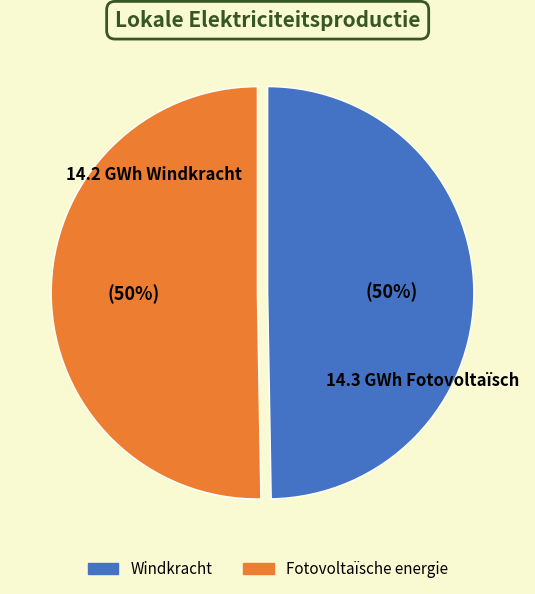

To the nearest percent, what is the combined percentage of Windkracht and Fotovoltaïsche energie?

100%